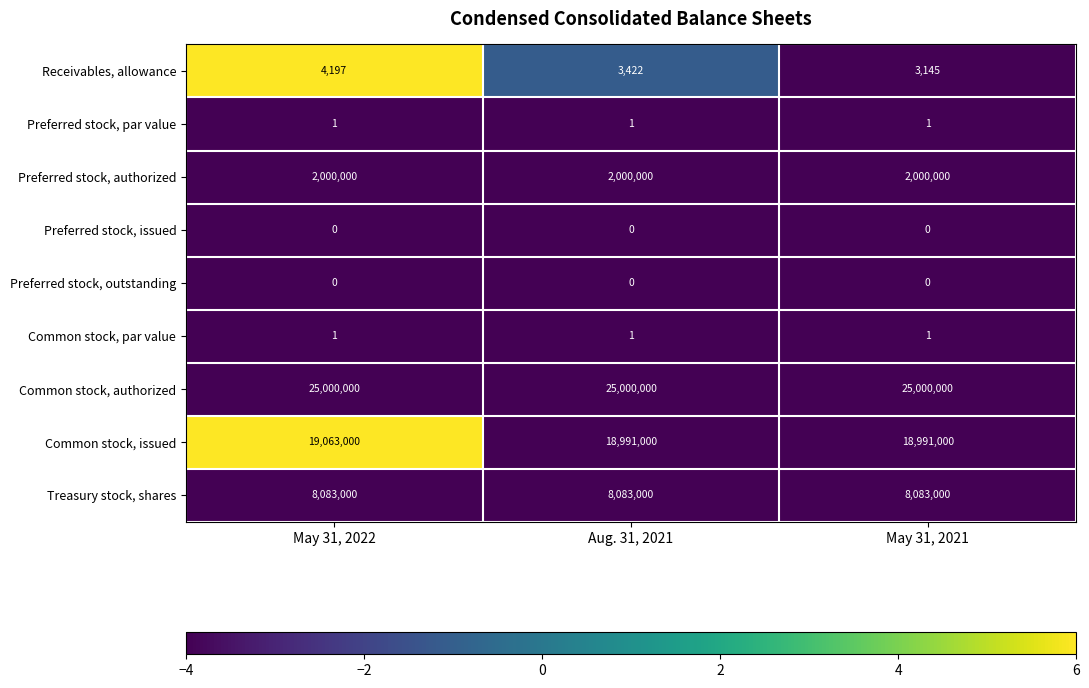

Is the value of Common stock, par value at May 31, 2022 greater than the value of Preferred stock, authorized at May 31, 2022?

No